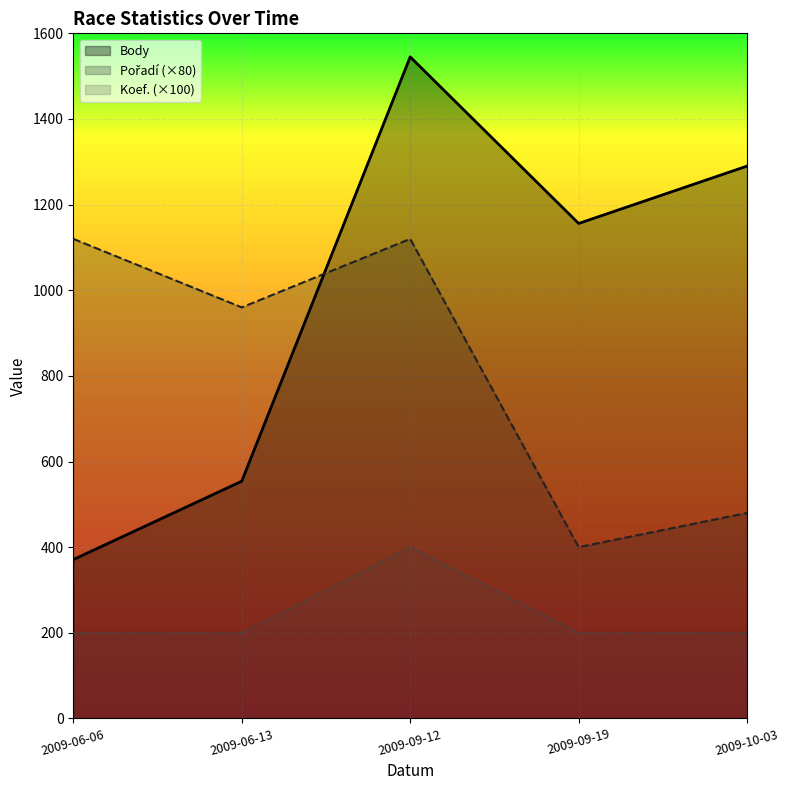

What is the maximum value for Koef.?

400